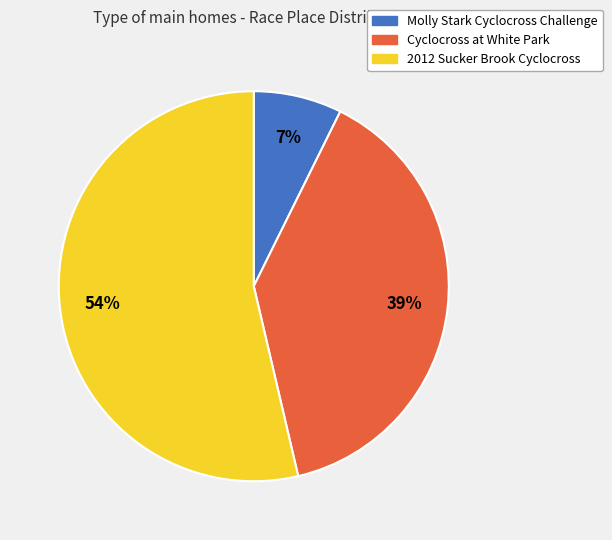

Count the number of slices in the pie.

3